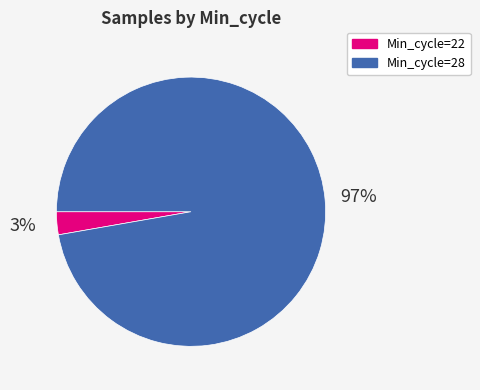

Is there a majority slice in this chart?

Yes